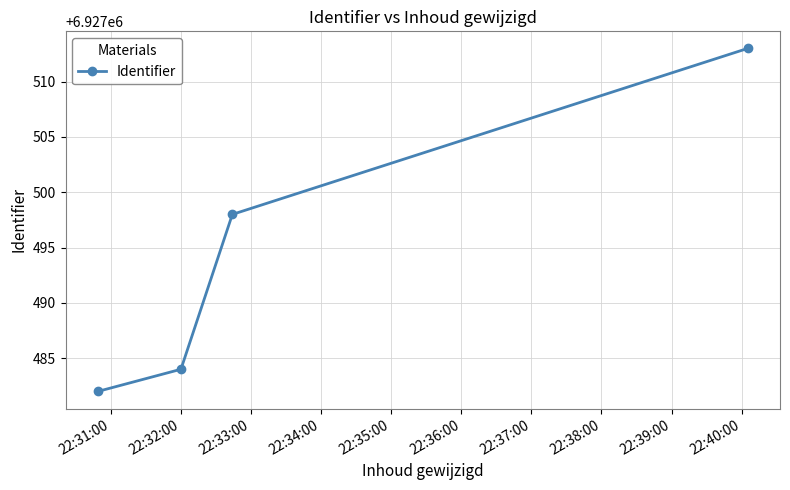

What is the average value?

6927494